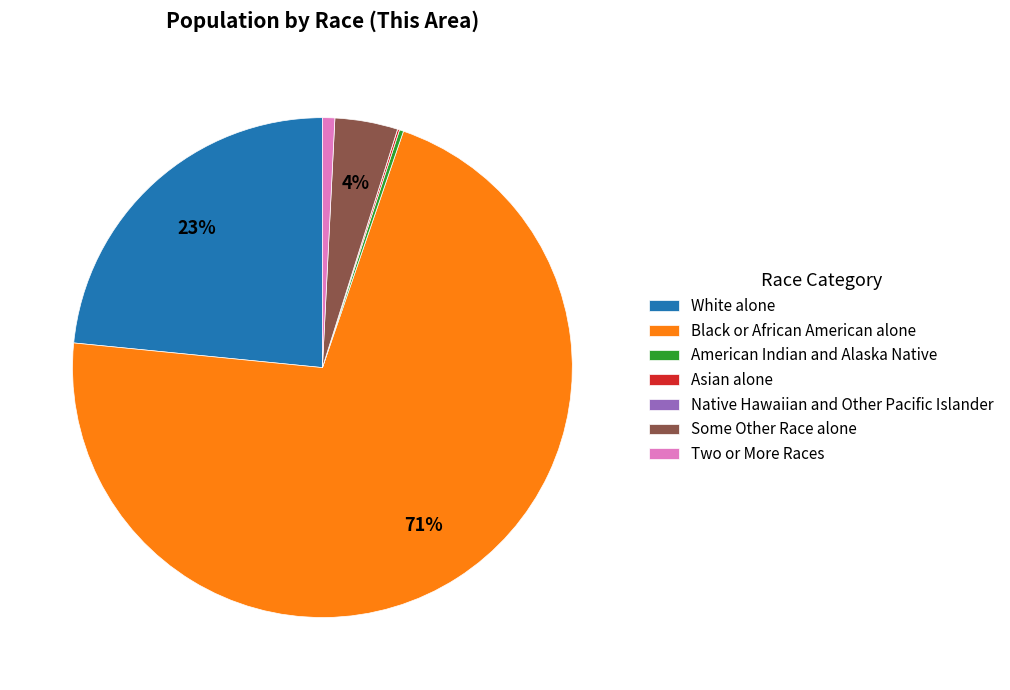

Does any single category account for the majority?

Yes